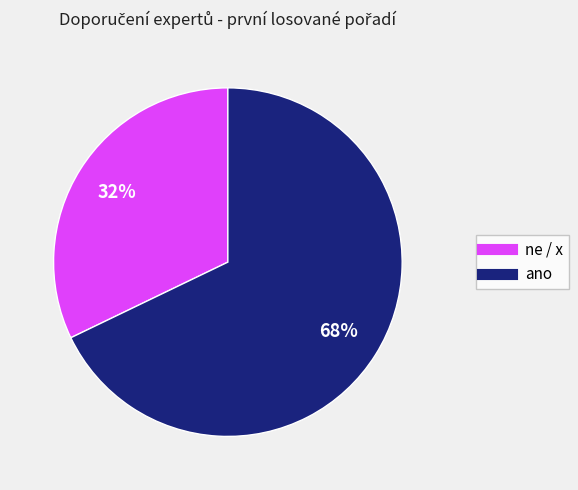

Count the number of slices in the pie.

2